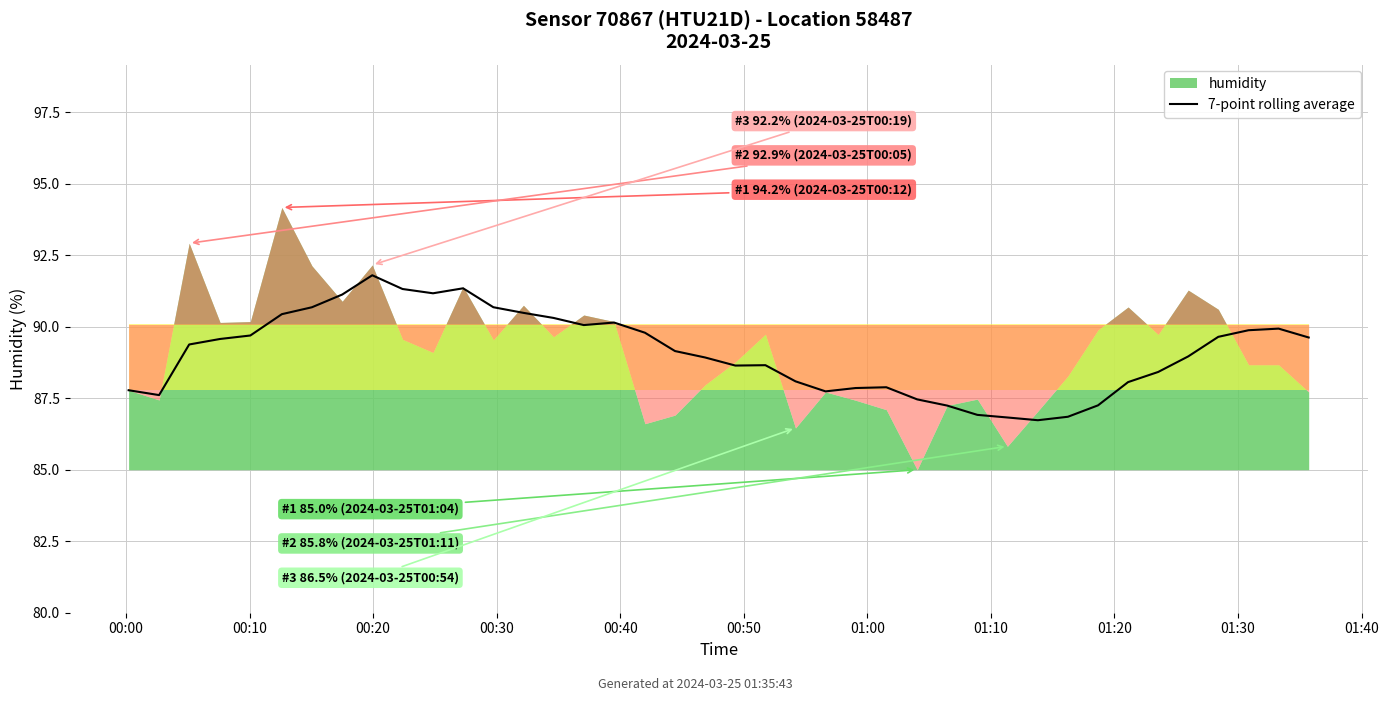

What is the value of the 33rd point from the left?

87.3